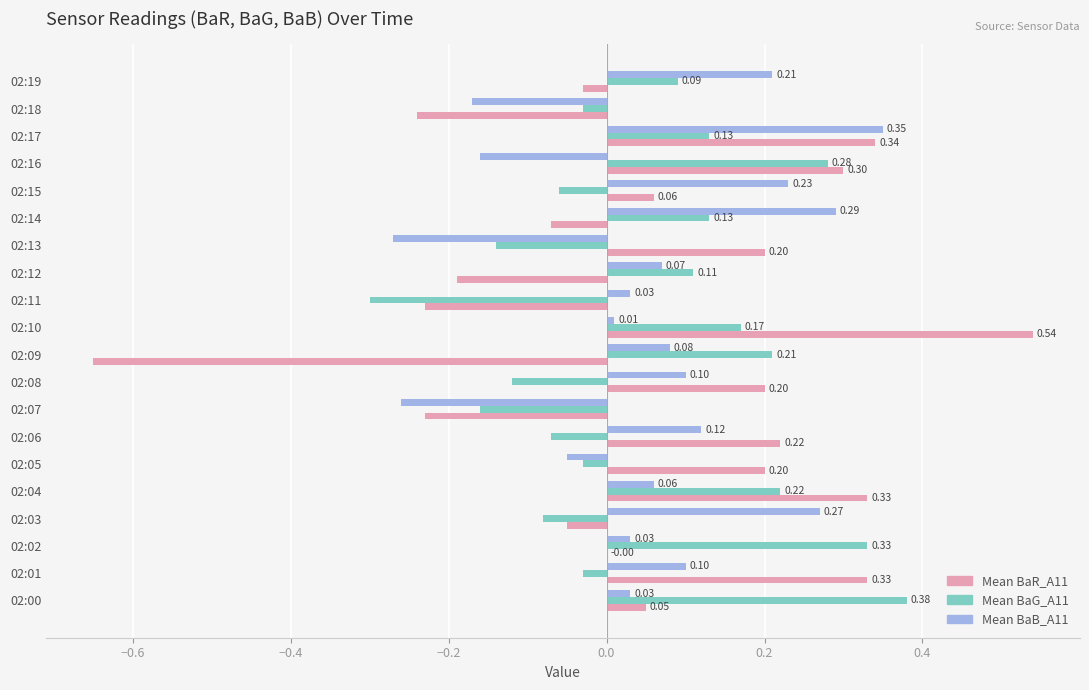

Which series has the largest total across all categories?

Mean BaR_A11